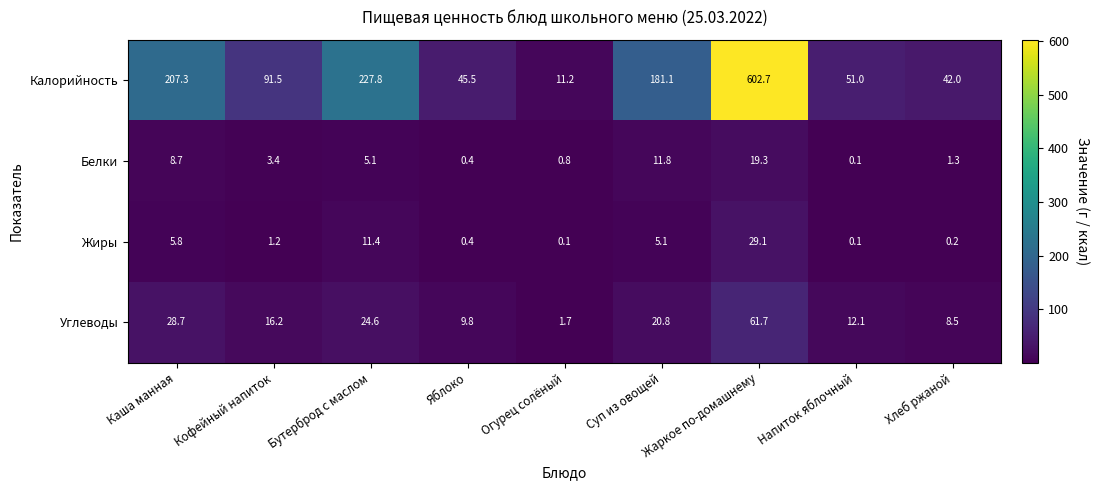

At which category is the sum across all series the highest?

Жаркое по-домашнему